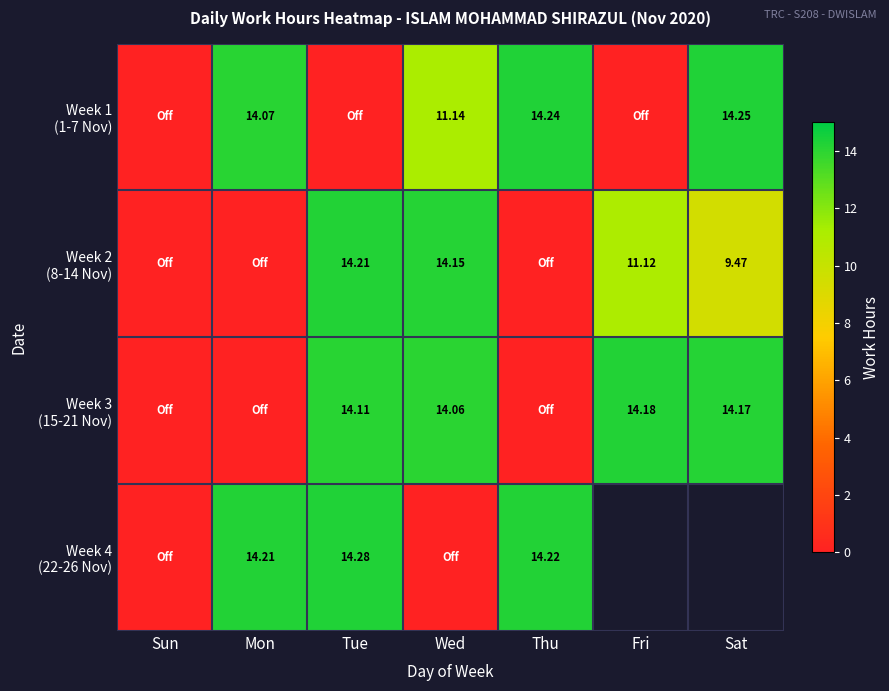

What is the difference between the maximum and second lowest values in the Week 2 (8-14 Nov) series?

14.2